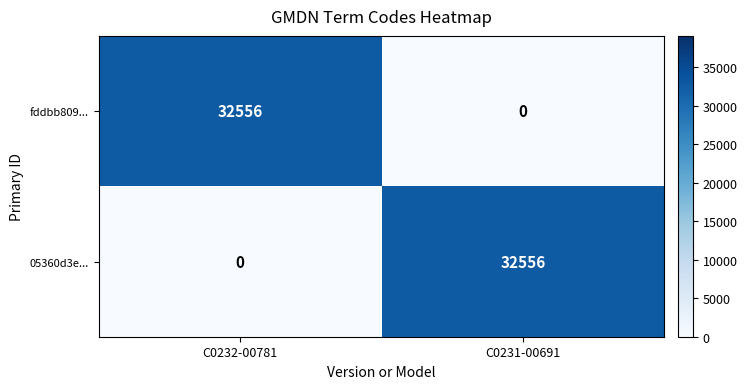

What is the total value across all series at C0231-00691?

32556